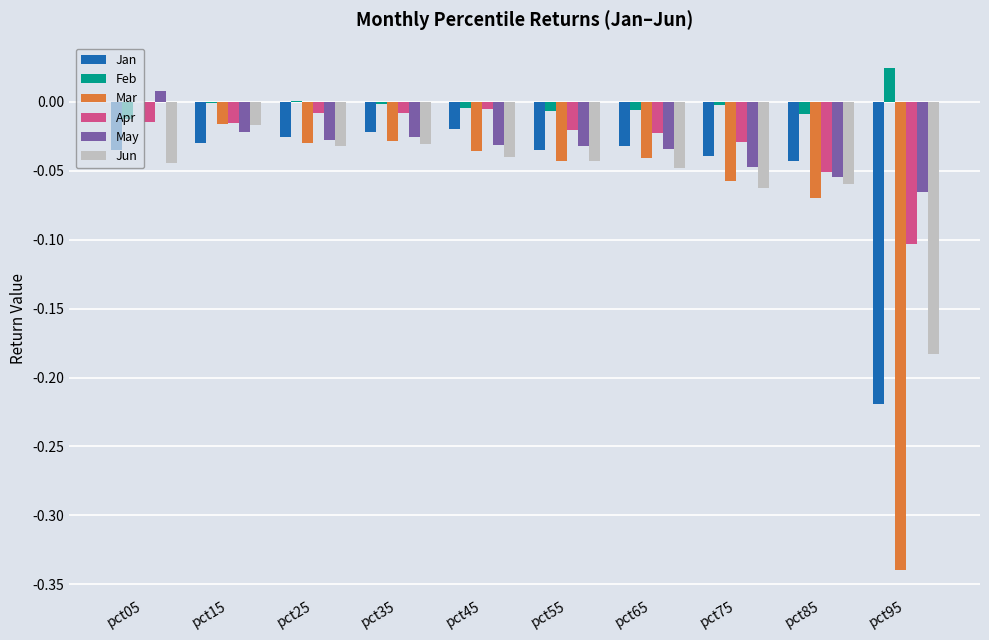

The value of Jun at pct35 is -0.0. True or false?

True